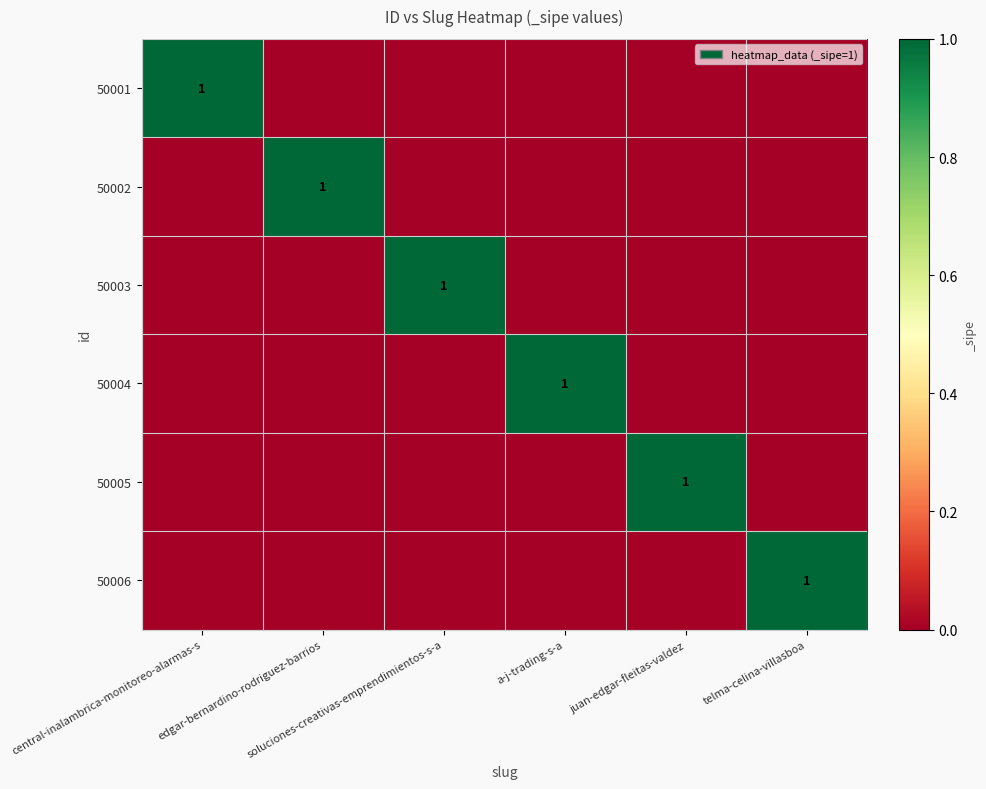

List the series in order of their peak value, highest first.

50001, 50002, 50003, 50004, 50005, 50006